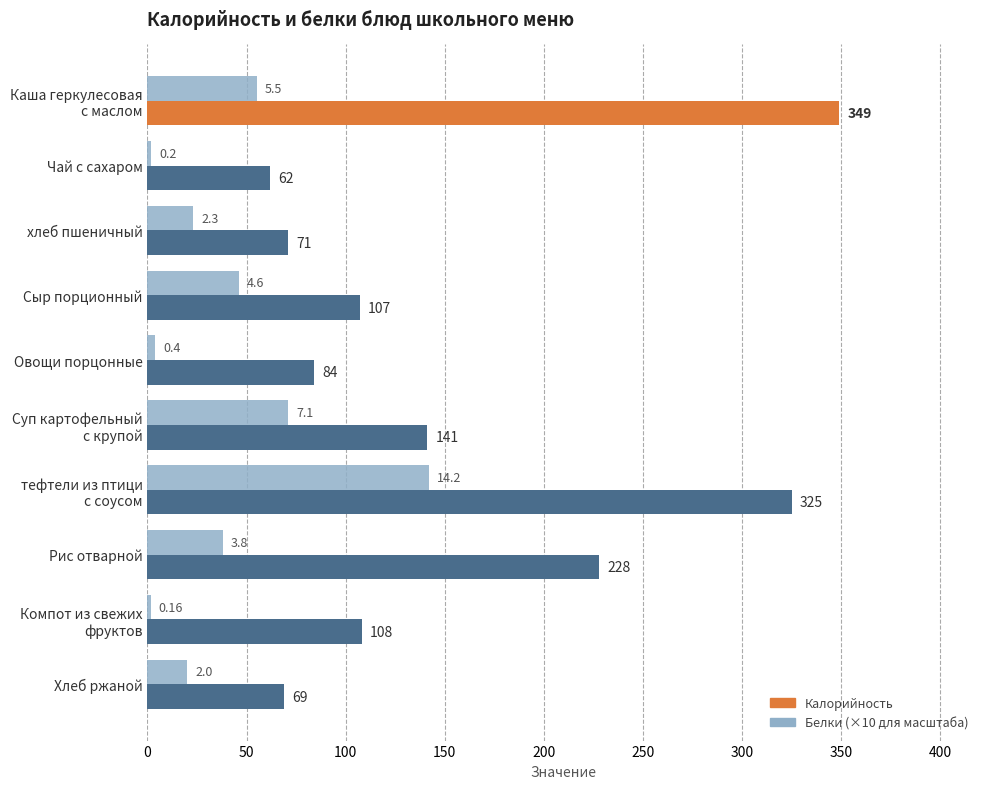

What is the total value across all series at Овощи порцонные?

88.0